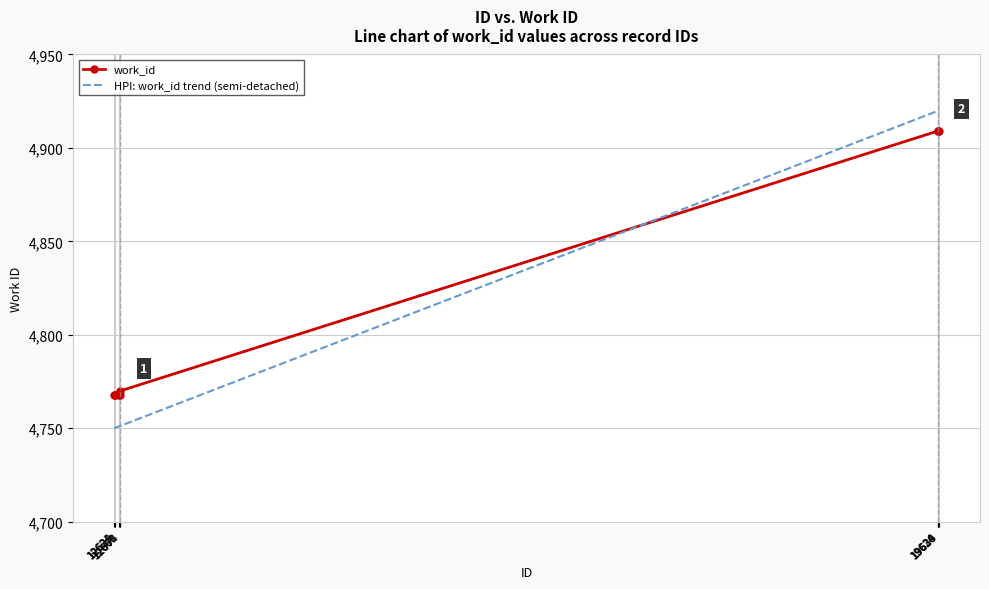

After their last crossing, which series has the higher values: work_id or HPI: work_id trend (semi-detached)?

HPI: work_id trend (semi-detached)